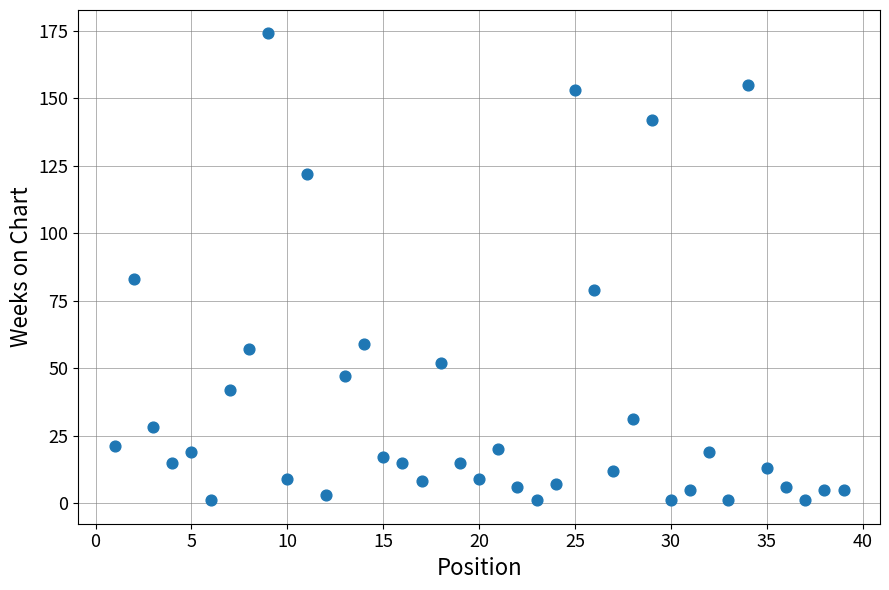

What Y value in the scatter plot is closest to 87?

83